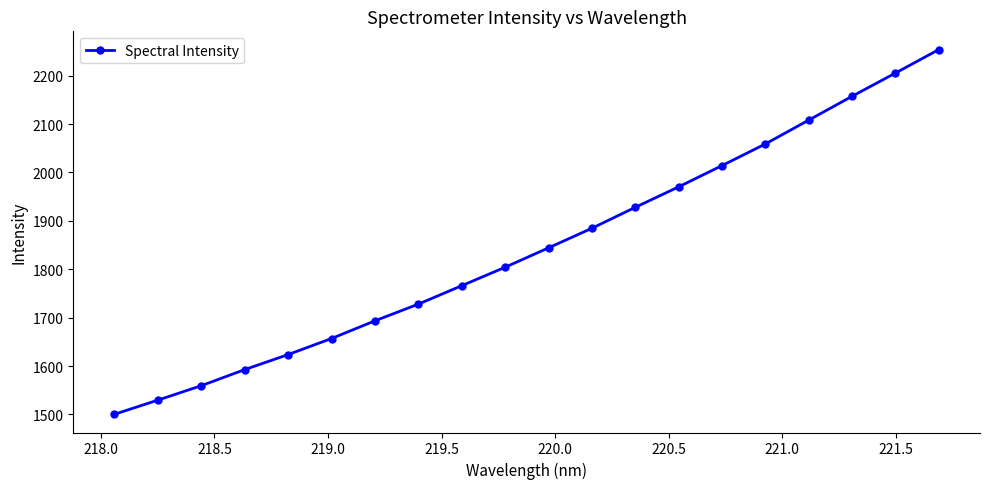

What is the difference between the maximum and minimum values?

753.4